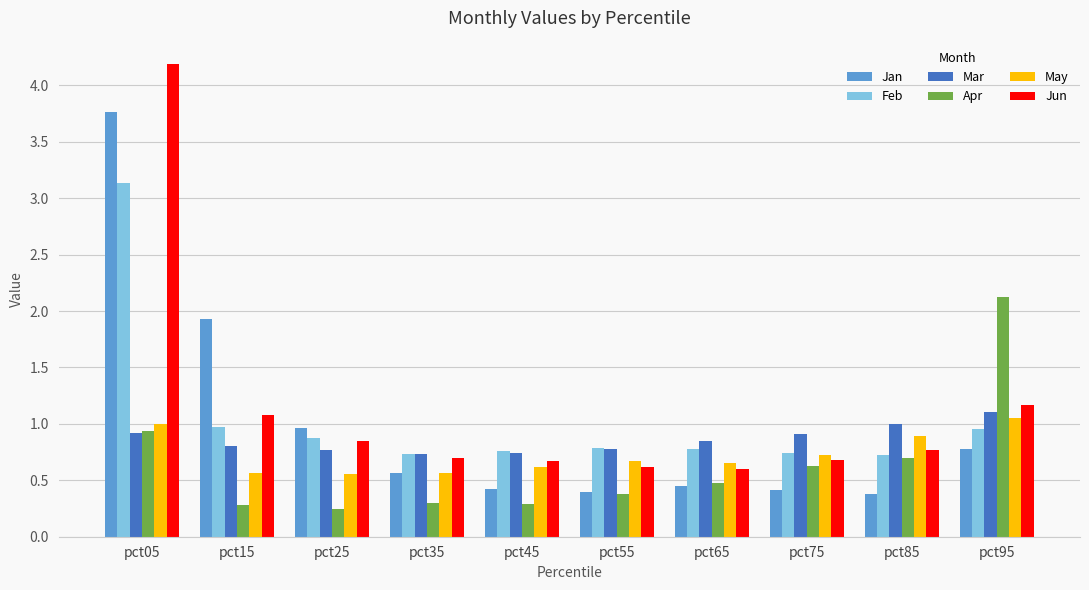

The May series shows 0.7 at pct75. True or false?

True